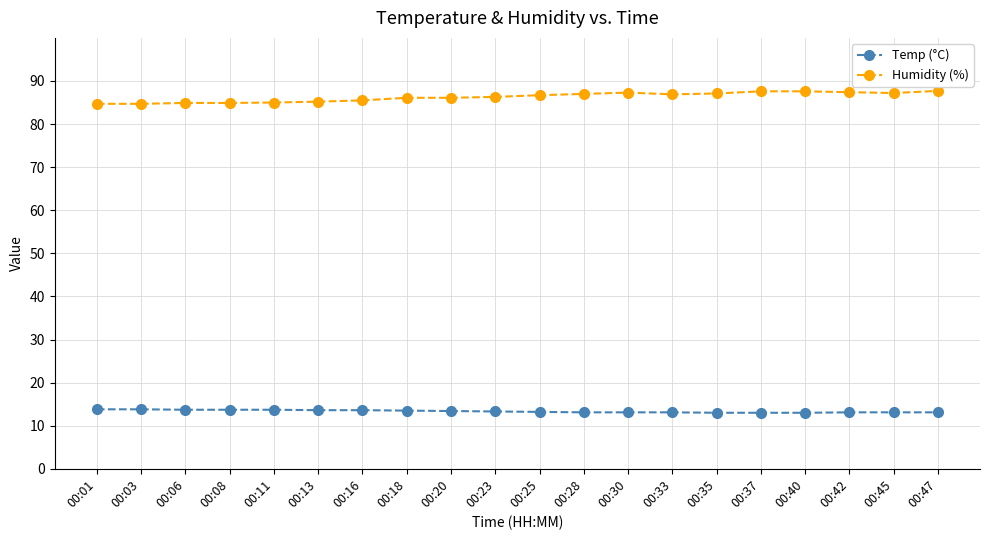

Is the value of Humidity (%) at 00:18 greater than the value of Temp (°C) at 00:33?

Yes